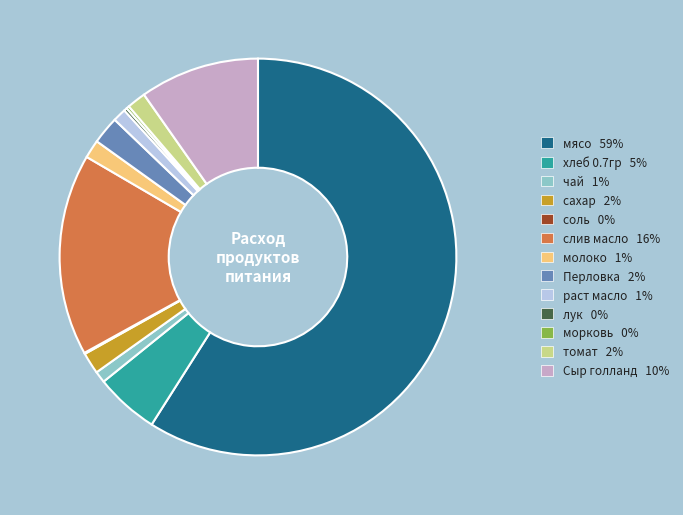

Is сахар the majority of the pie?

No